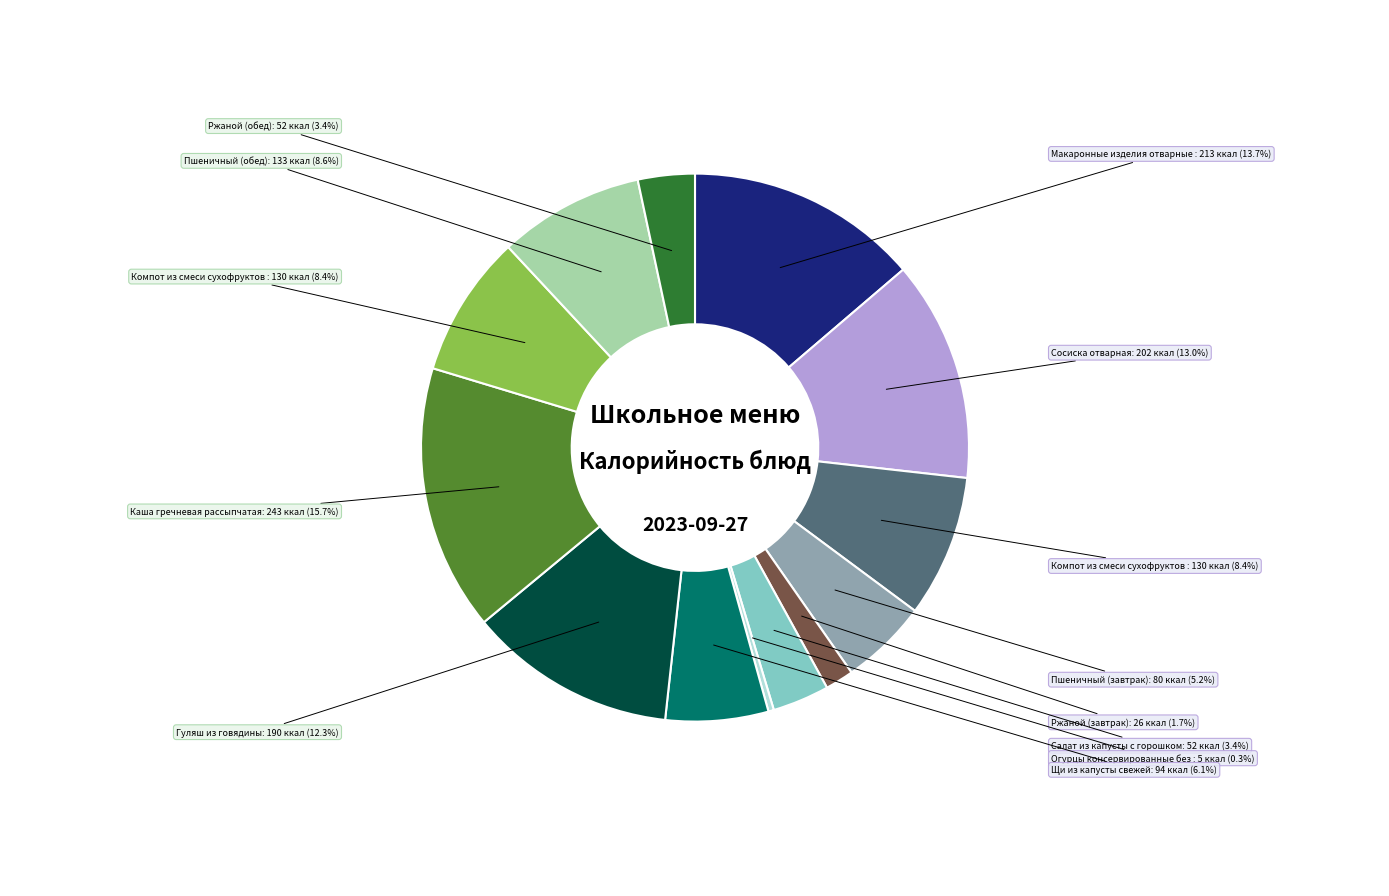

Does any single category account for the majority?

No